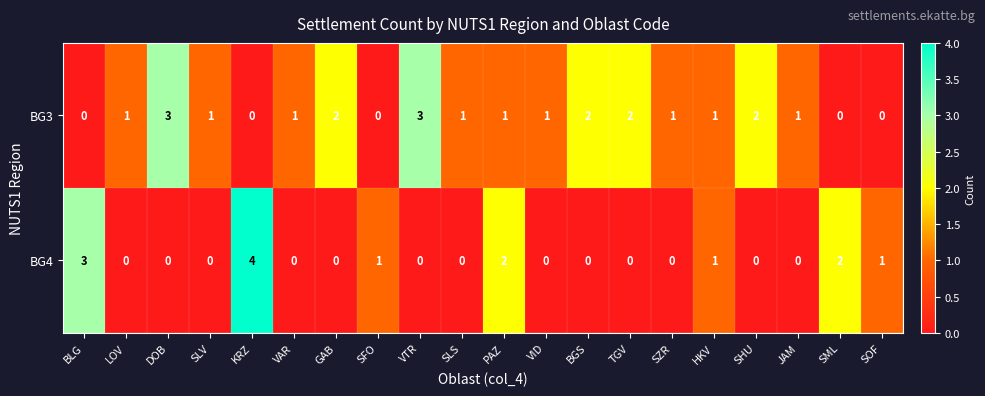

Which series has the largest total across all categories?

BG3